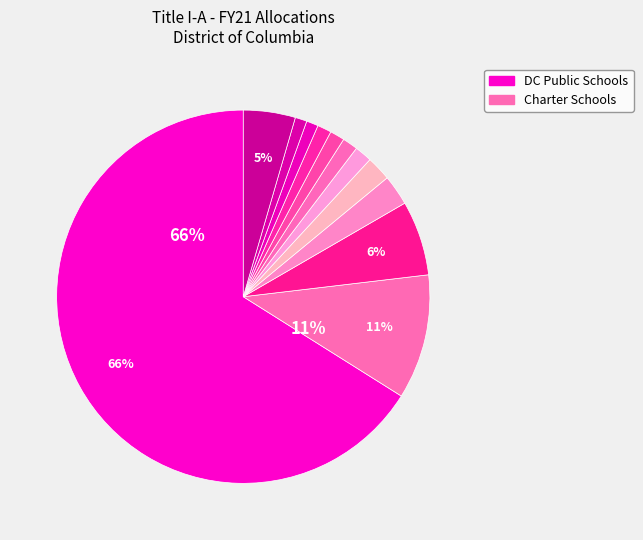

Count the number of slices in the pie.

12